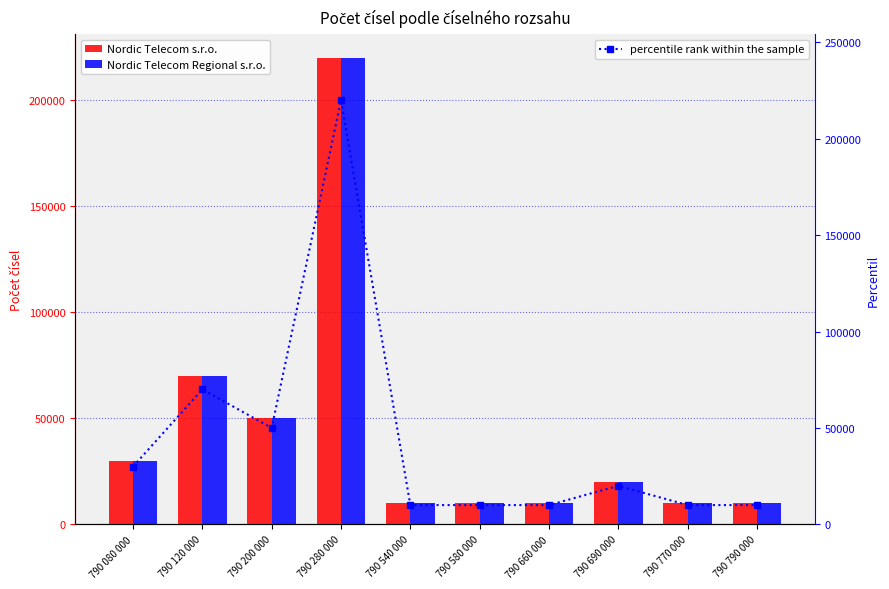

Does the chart contain stacked bars?

No